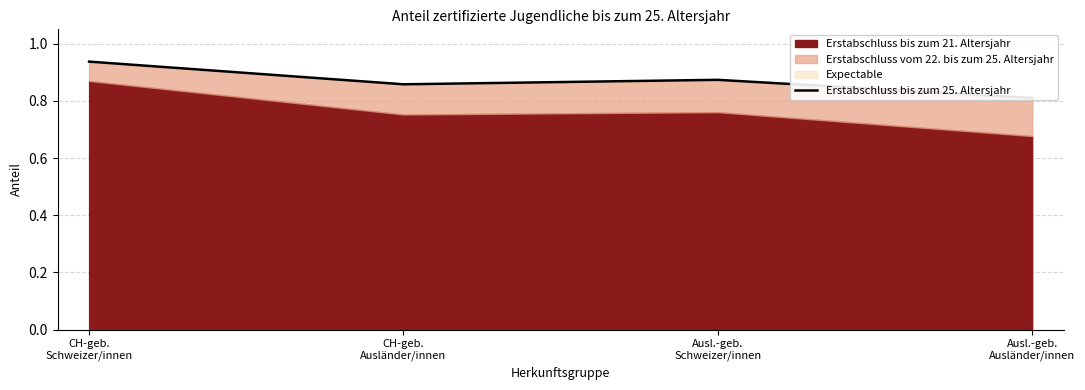

True or false: the data shows 0.4 at Ausl.-geb.
Ausländer/innen.

False